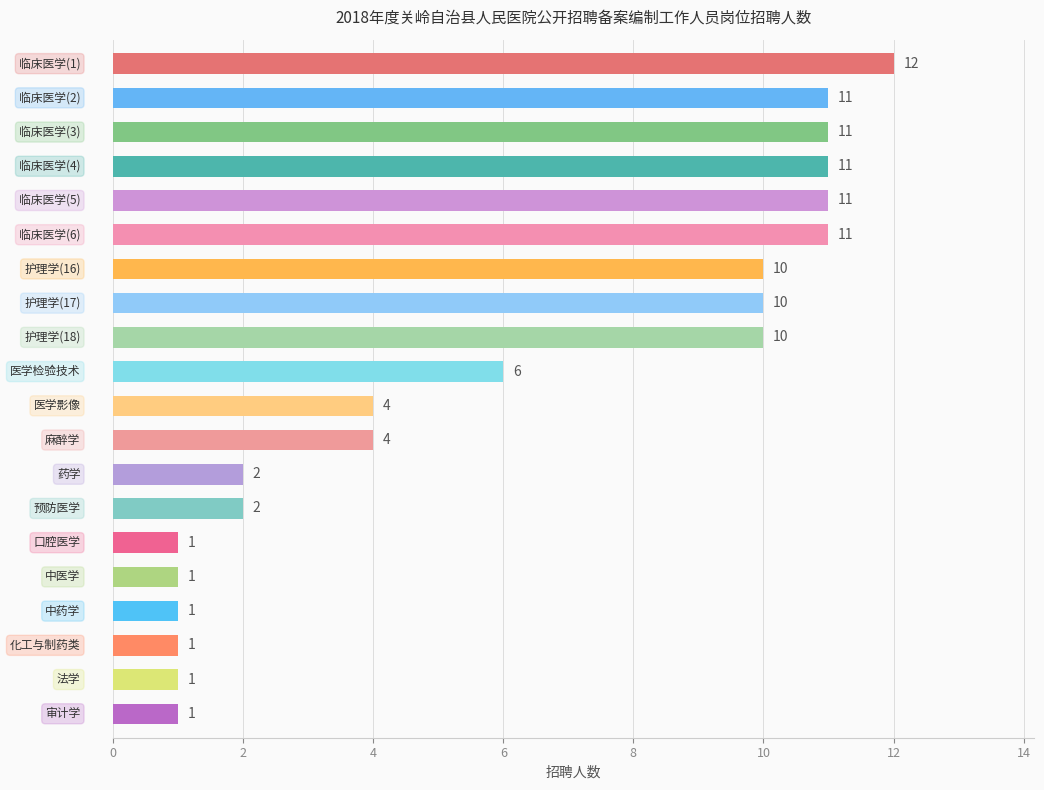

What is the greatest value displayed?

12